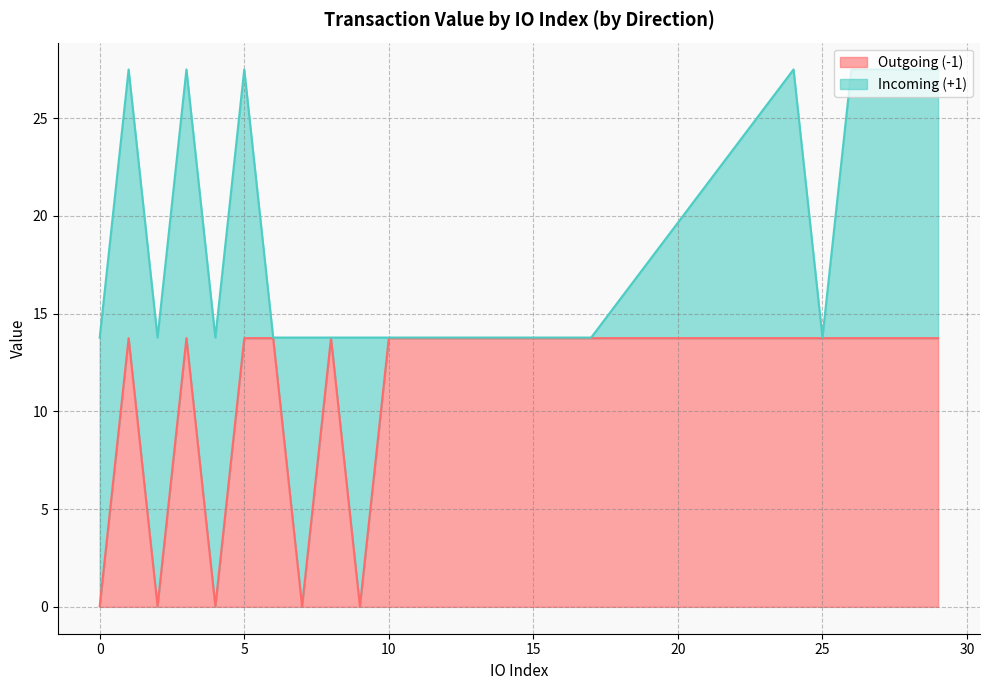

How many intersections are there between value and io_index?

15